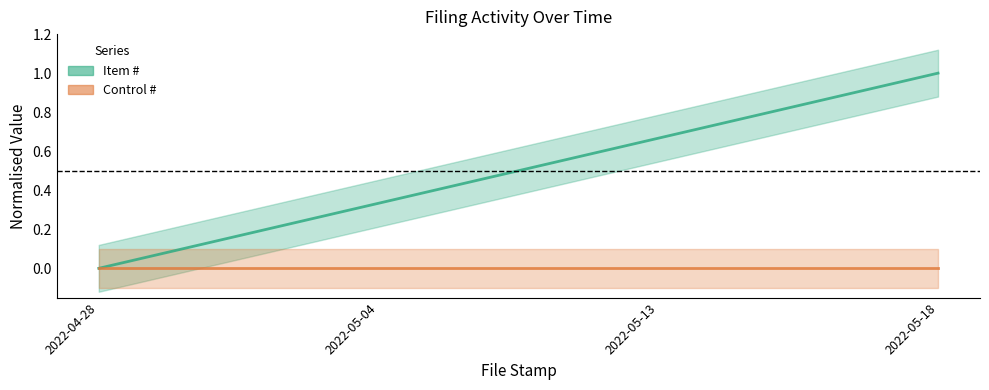

At which category does the chart reach its minimum across all series?

2022-04-28